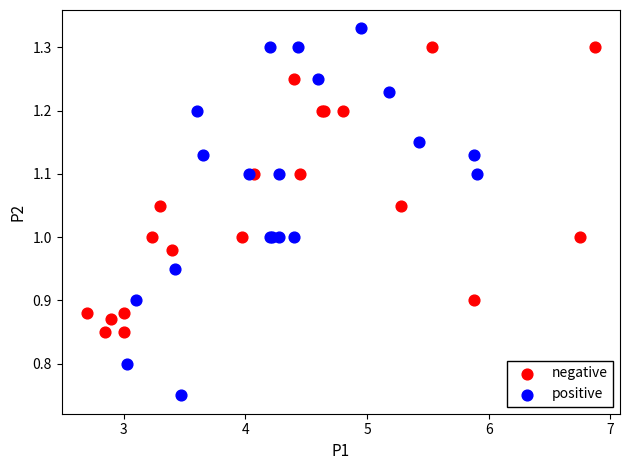

Which series has the largest Y range (max minus min)?

positive